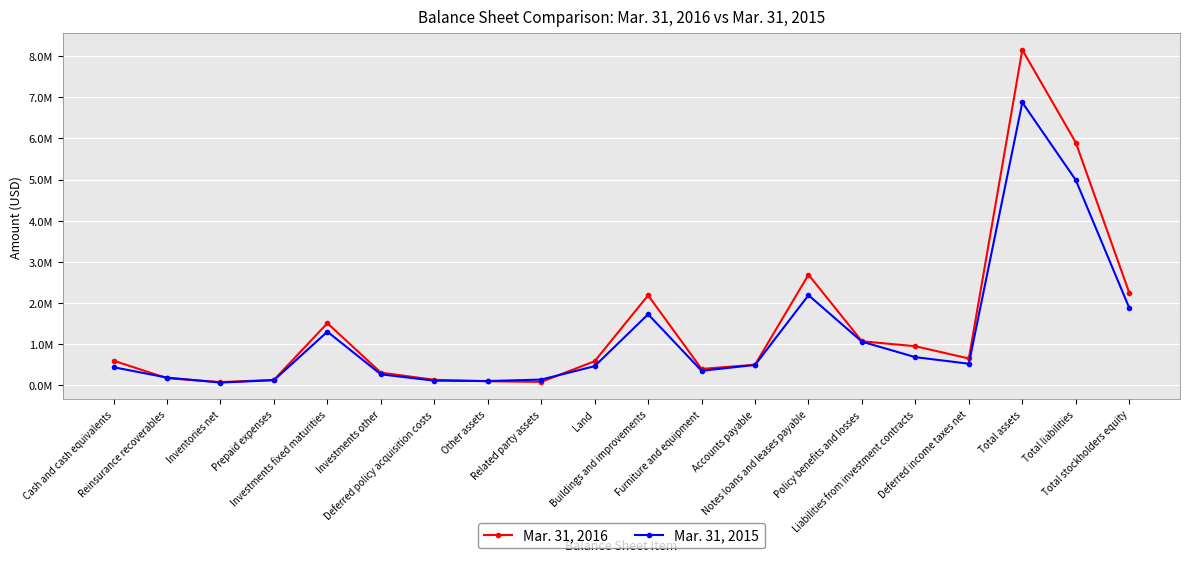

What is the highest value of the Mar. 31, 2015 series?

6872175